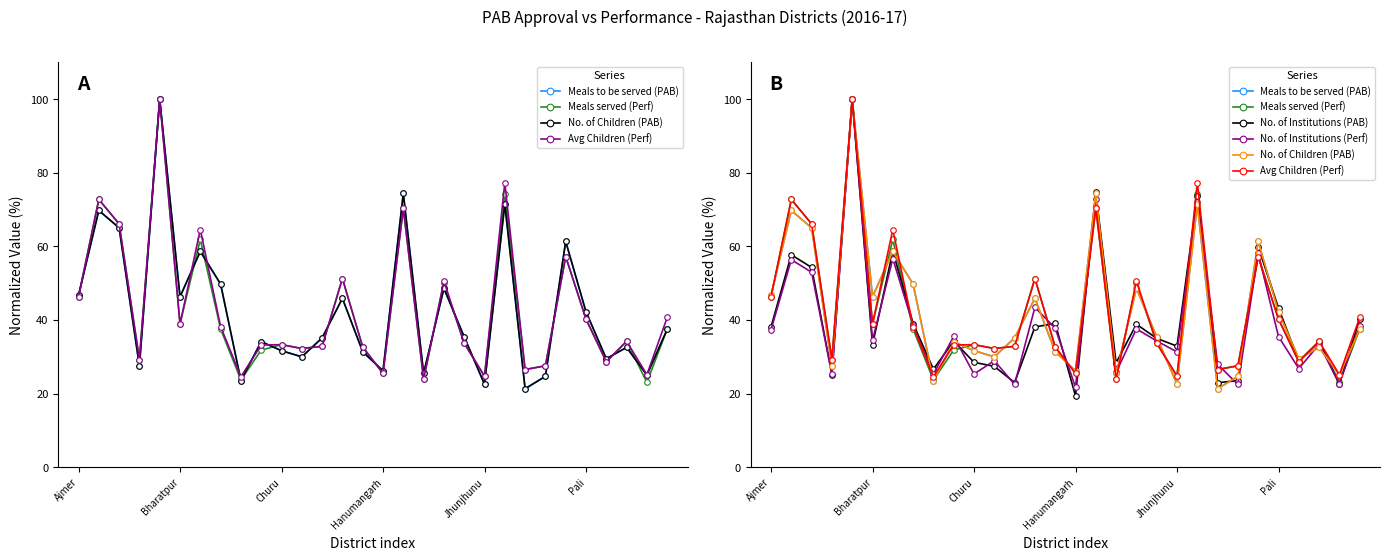

Between 28 and 18, which is larger?

18